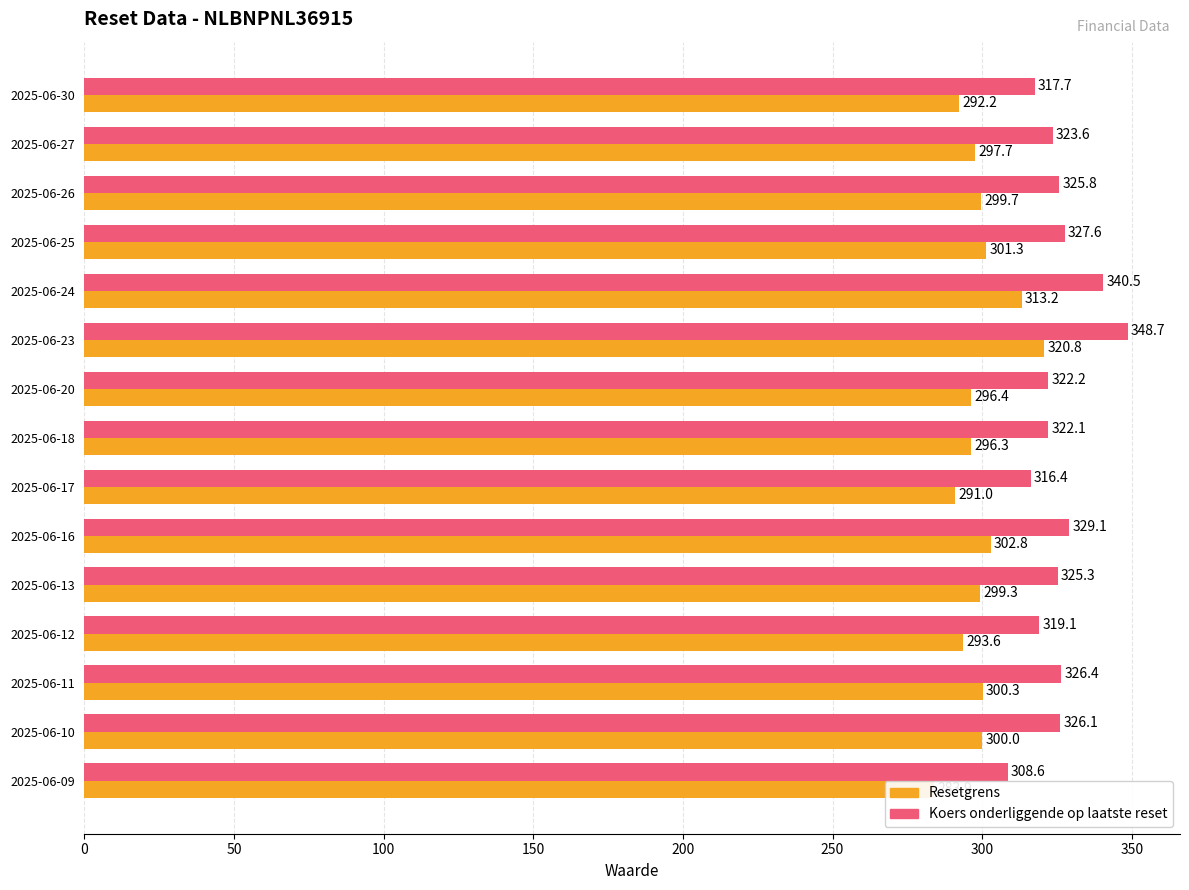

Does the chart contain any negative values?

No